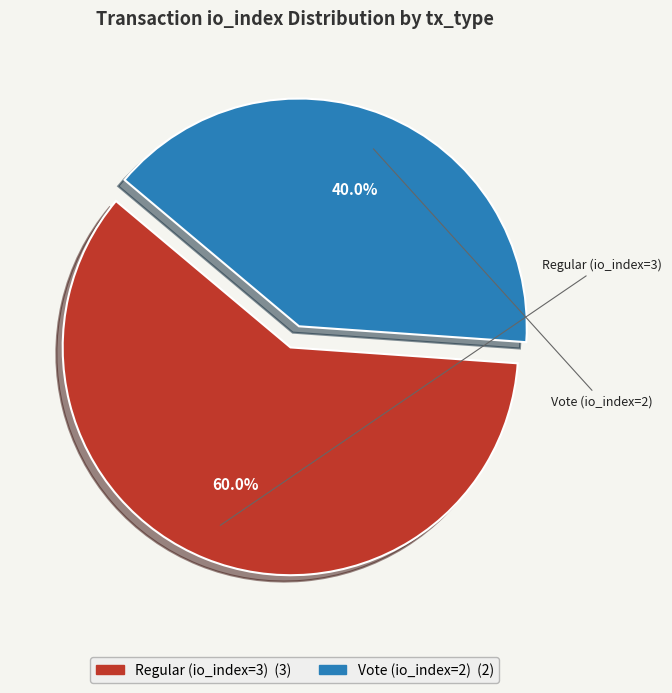

Which has a higher value, Vote (io_index=2) or Regular (io_index=3)?

Regular (io_index=3)